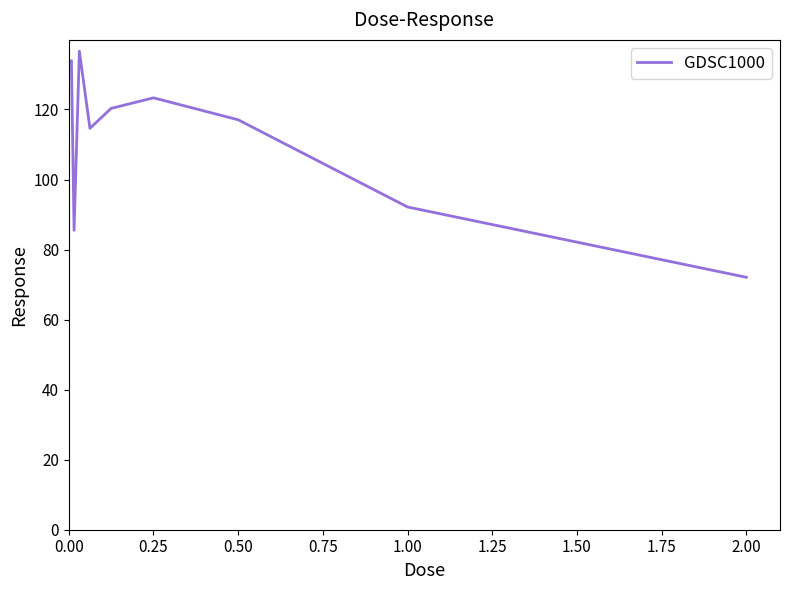

What is the difference between the maximum and minimum values?

64.6